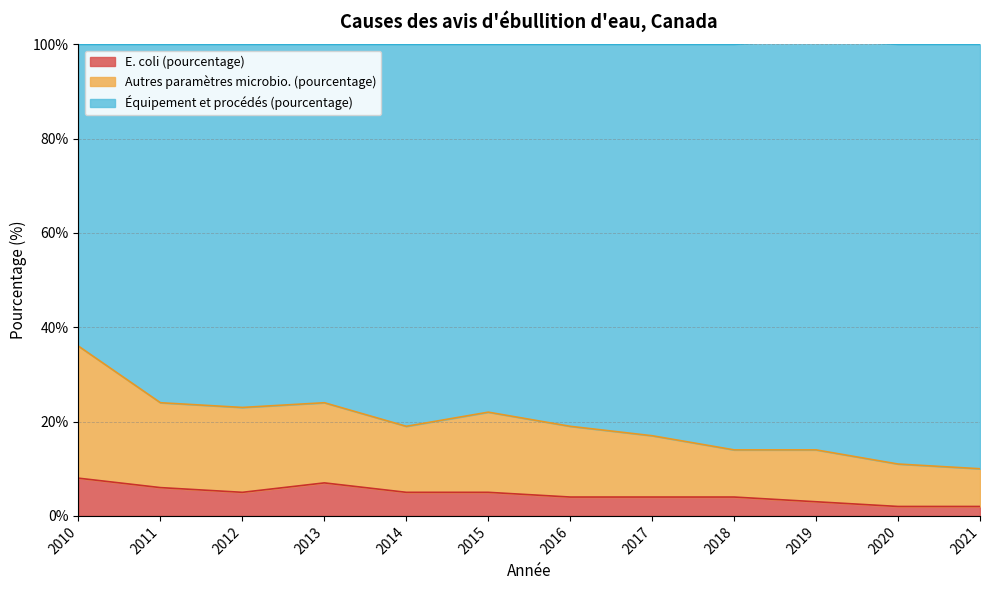

What value does the E. coli (pourcentage) series have at 2017?

4